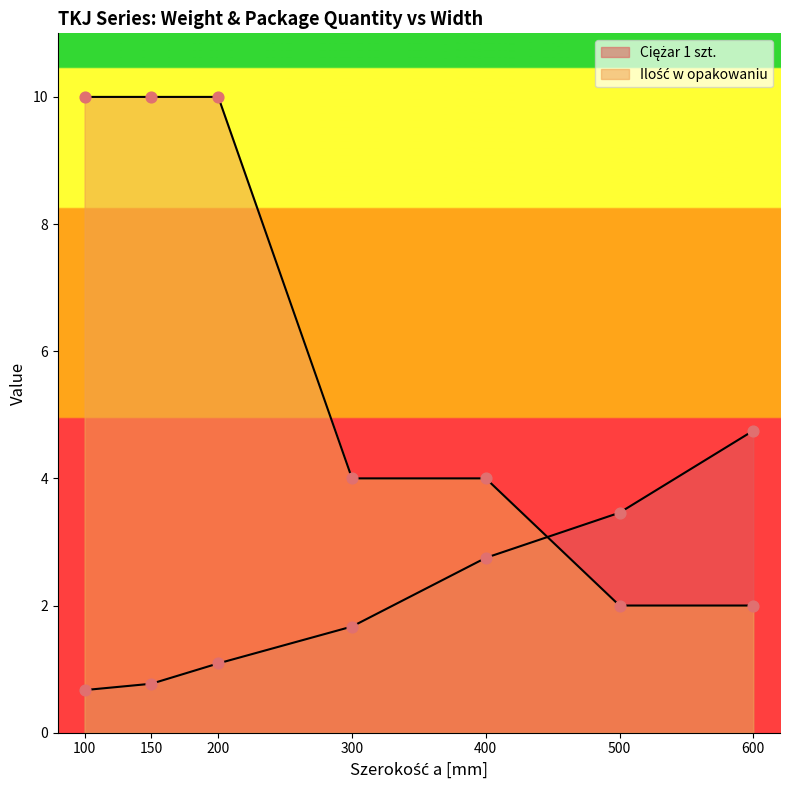

What are all the series names shown in the legend?

Ciężar 1 szt., Ilość w opakowaniu